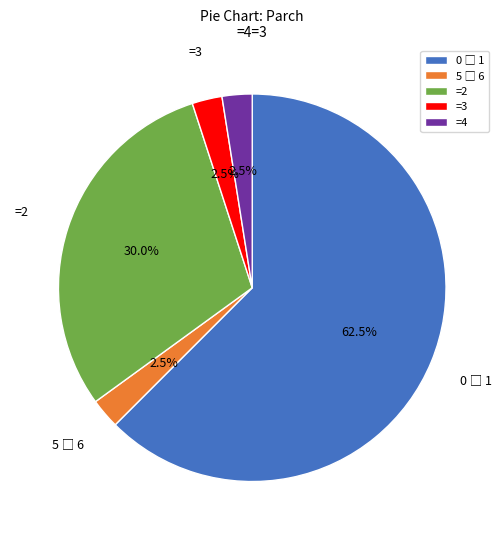

How many slices are in this pie chart?

5